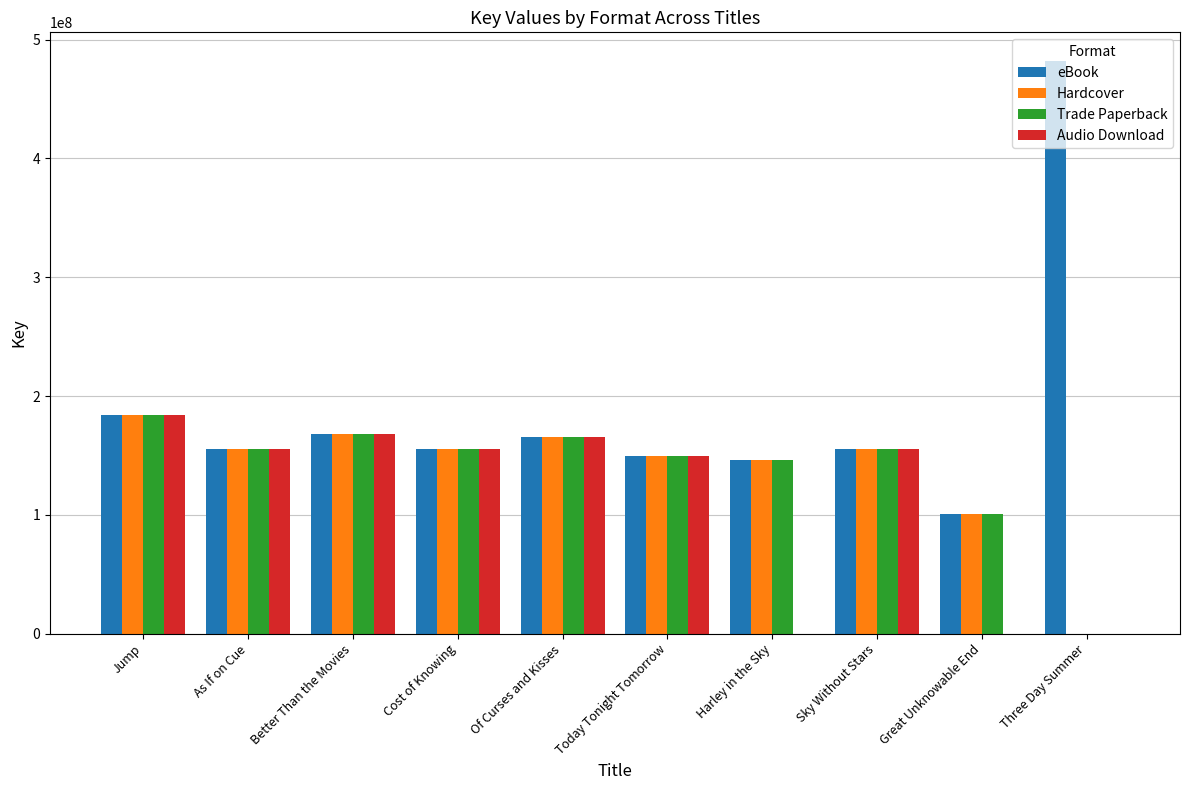

True or false: eBook has a value of 168268540 at Better Than the Movies.

True